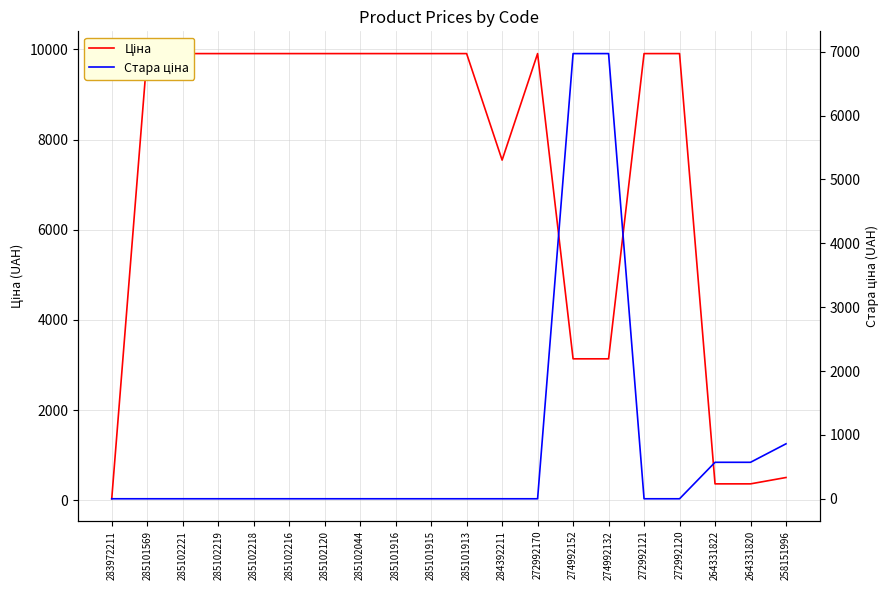

Which category has the highest value in the Ціна series?

285101569